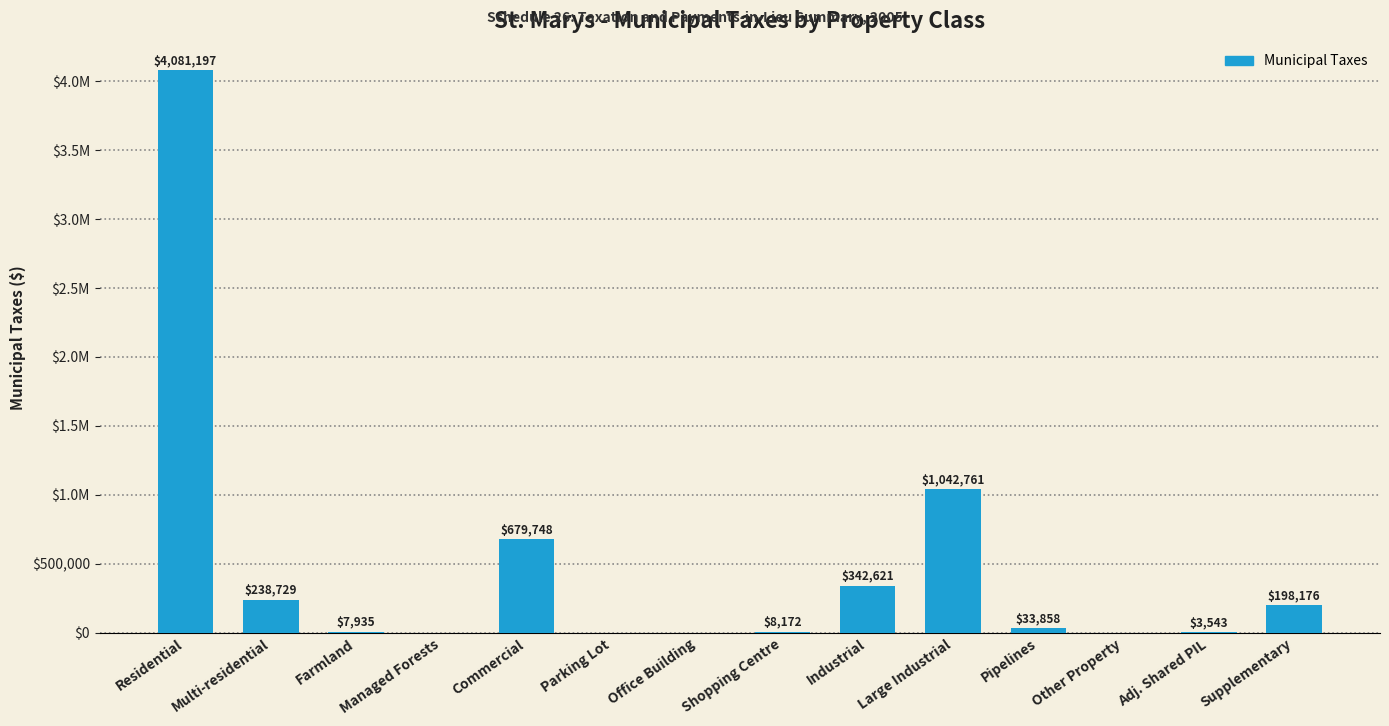

Are the bars horizontal?

No